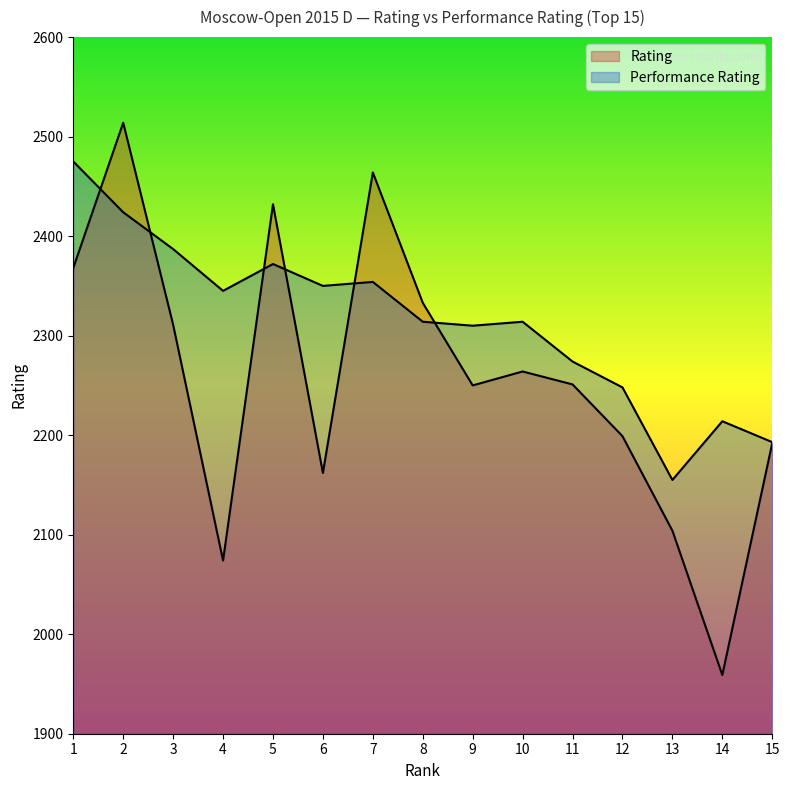

What is the average value of the Performance Rating series?

2315